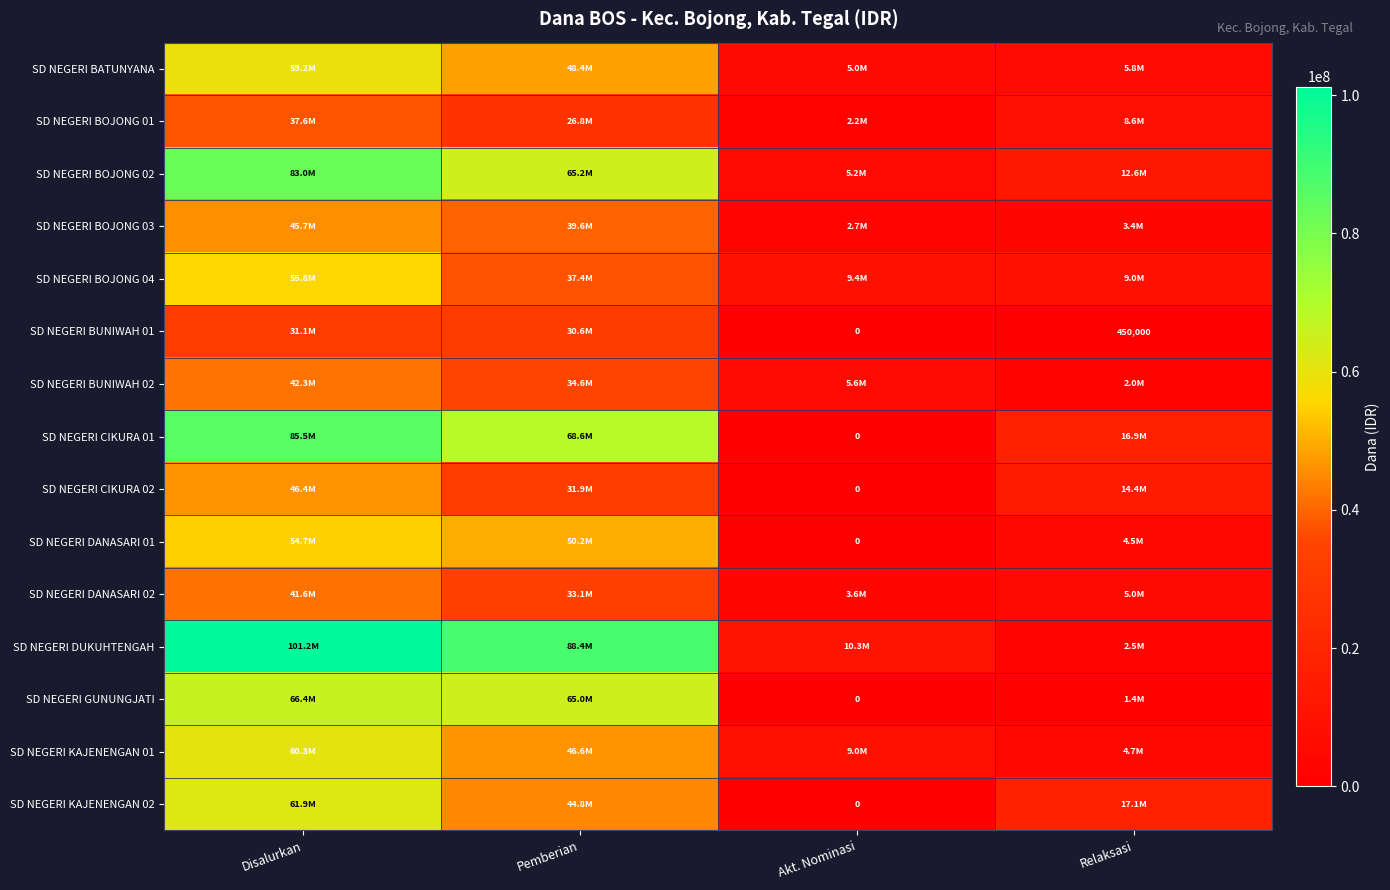

The value of SD NEGERI DANASARI 02 at Disalurkan is 25065775. True or false?

False